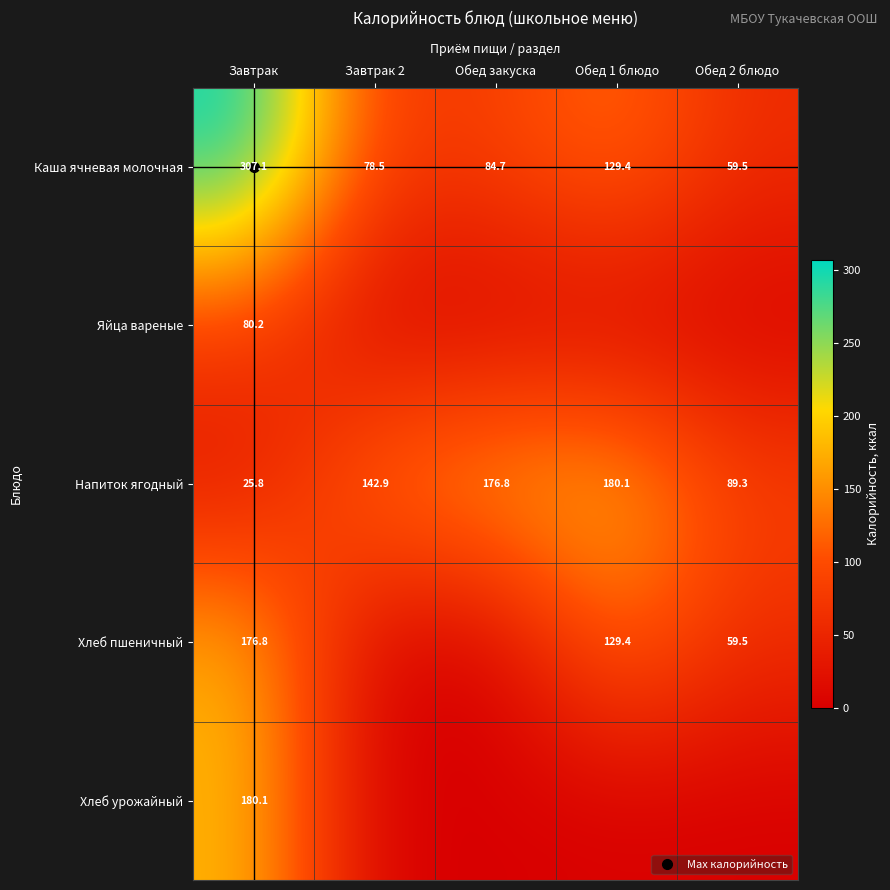

Is the value of Напиток ягодный at Завтрак 2 greater than the value of Яйца вареные at Завтрак 2?

Yes